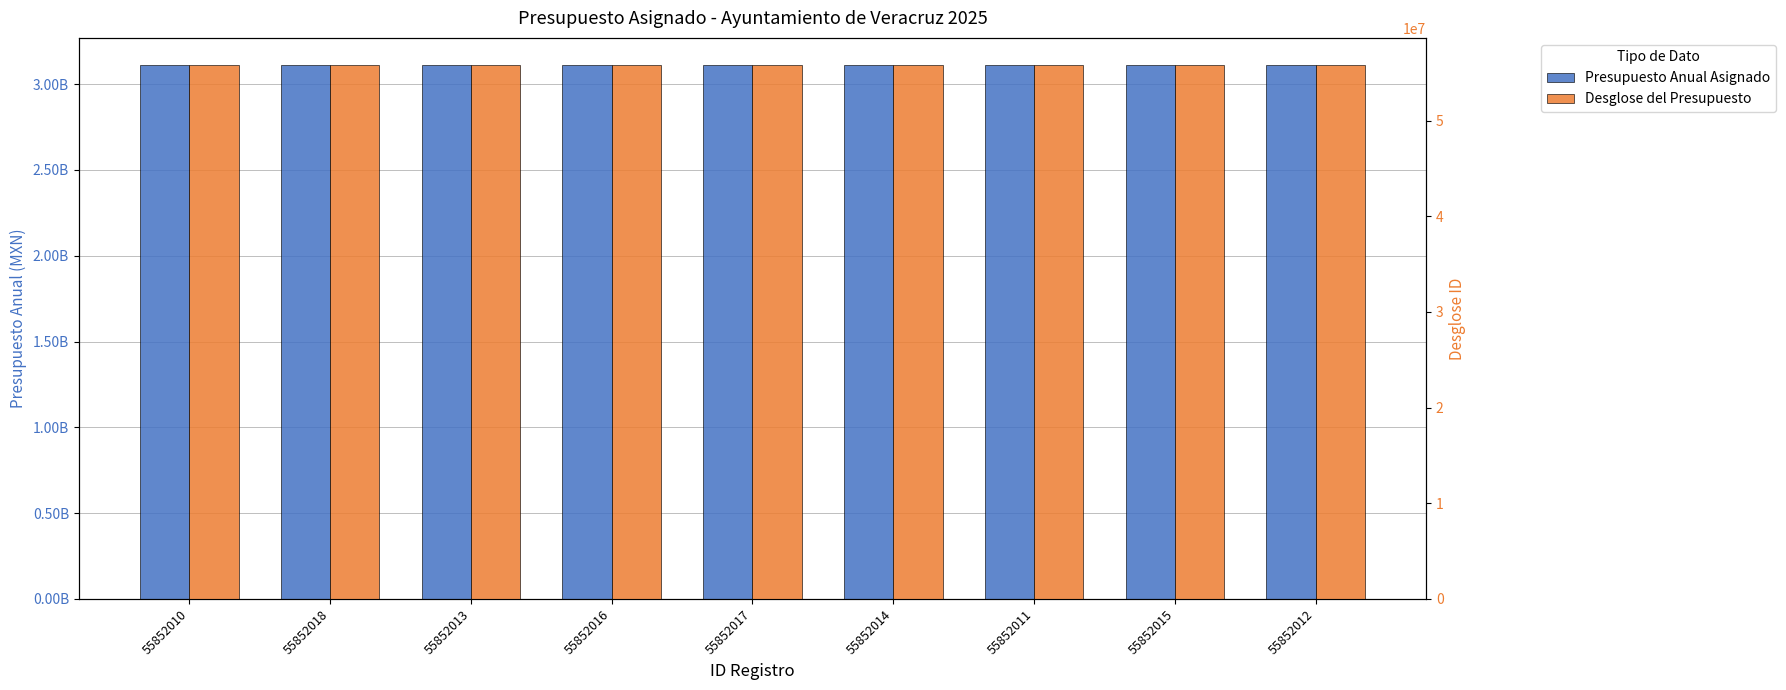

What is the greatest value displayed?

3113509539.2